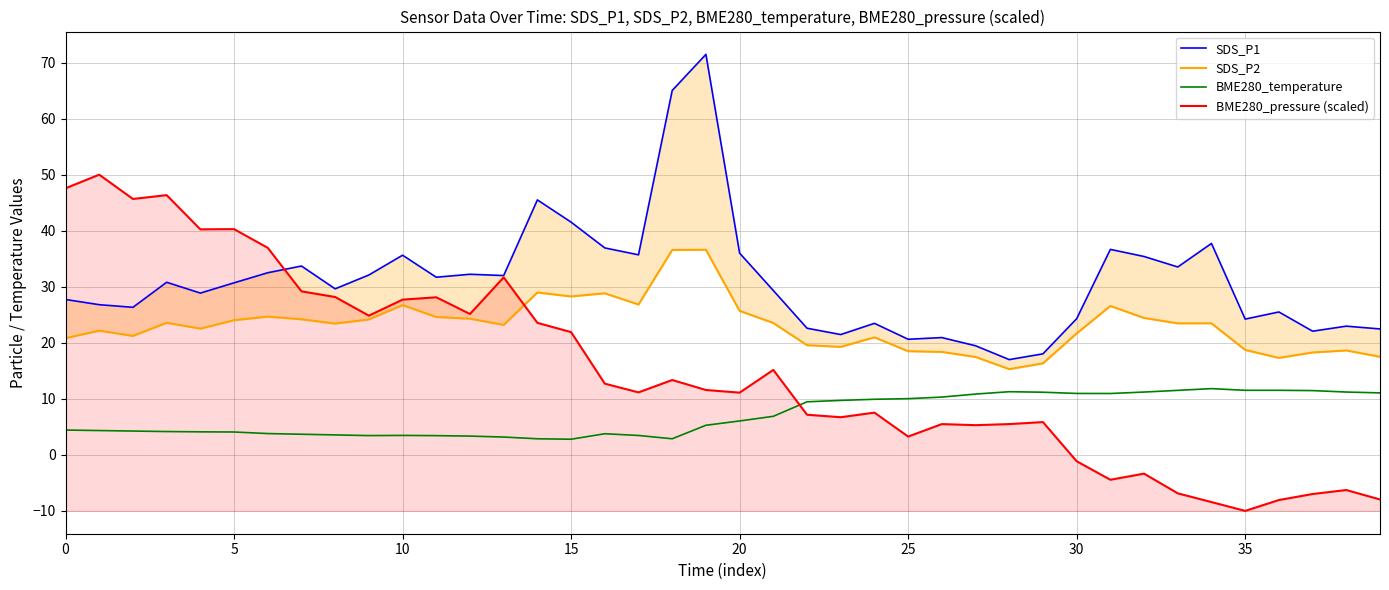

True or false: BME280_temperature and BME280_pressure (scaled) intersect in this chart.

True